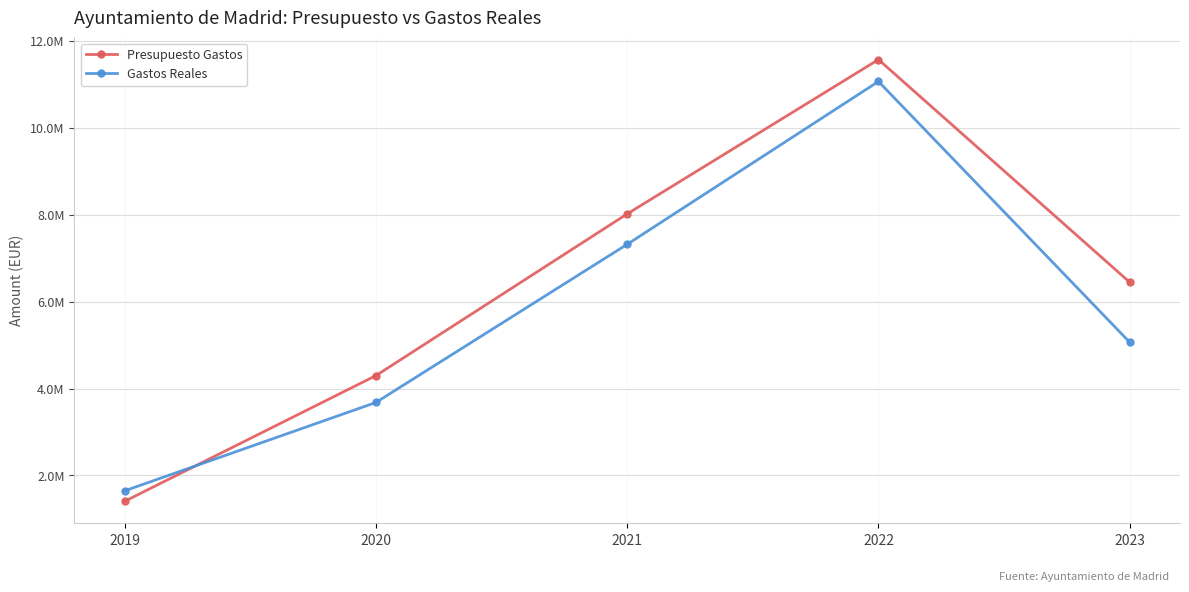

At which category is the sum across all series the highest?

2022